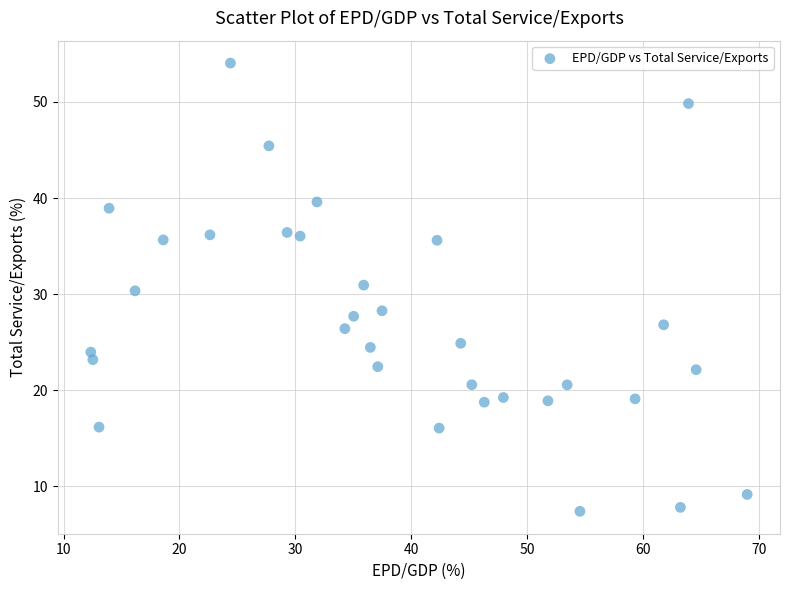

What is the range of Y values (max minus min)?

46.7